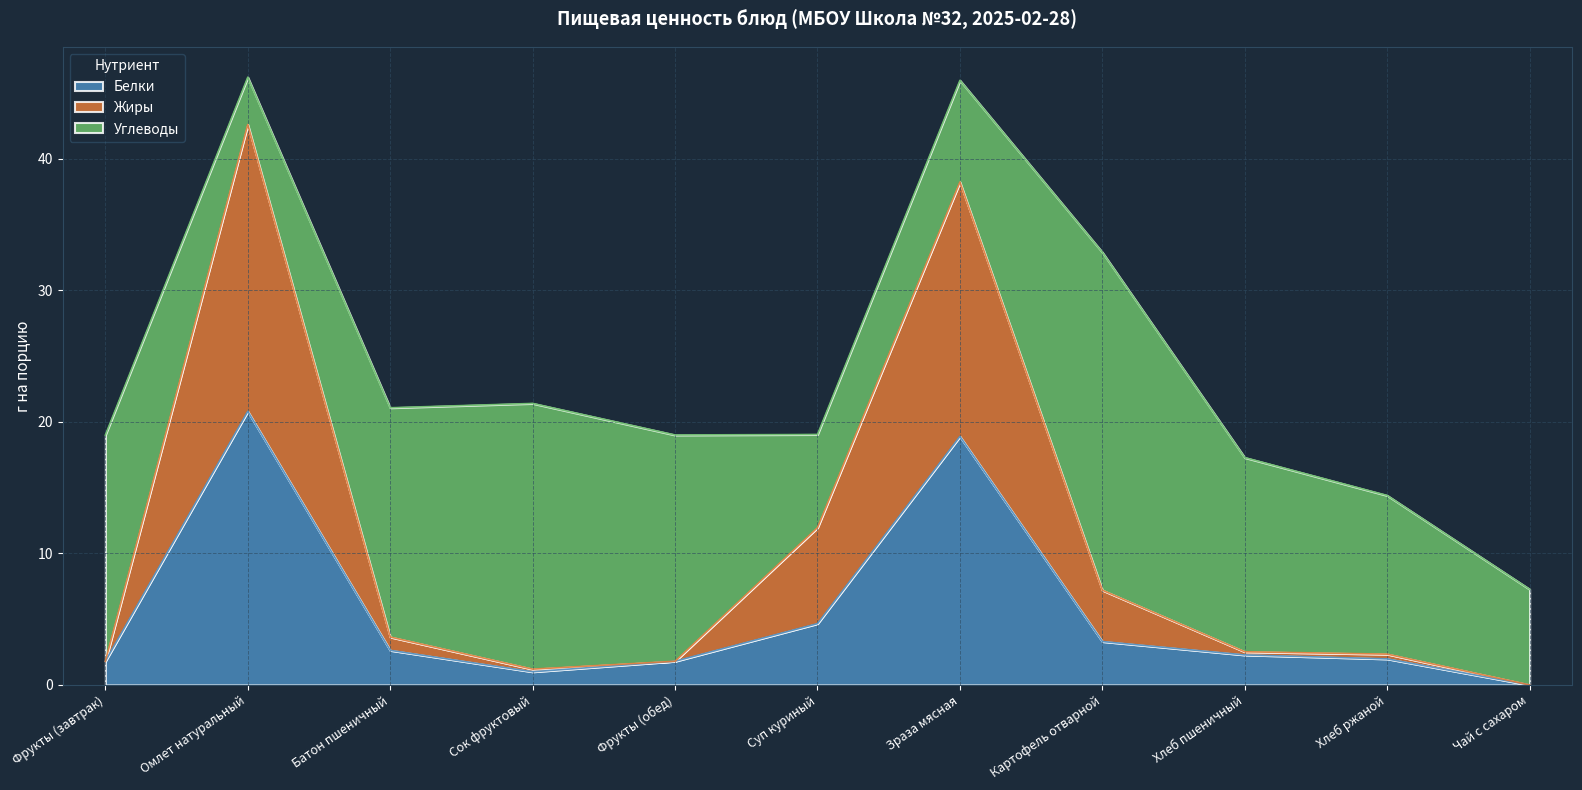

True or false: Белки has a value of 1.8 at Фрукты (завтрак).

True